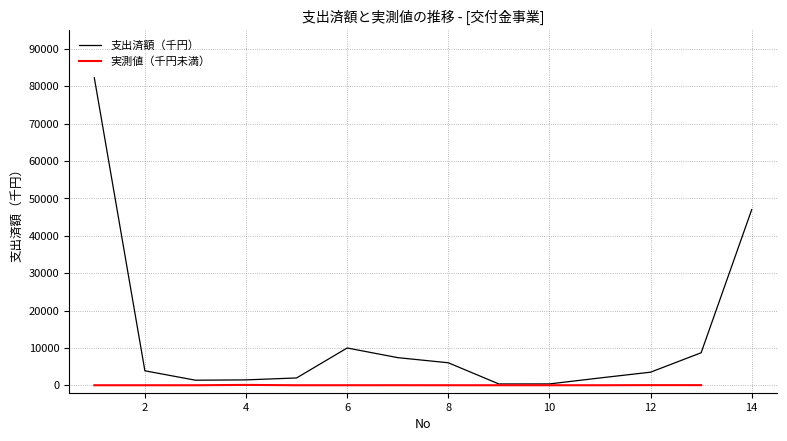

List the labels in order of value, largest first.

1, 14, 6, 13, 7, 8, 2, 12, 5, 11, 4, 3, 10, 9